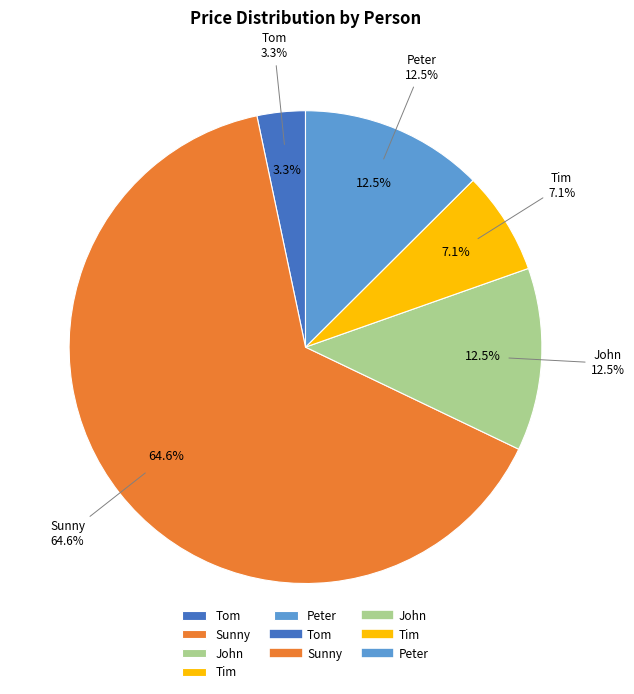

What percentage do Tim and John together represent?

19.6%